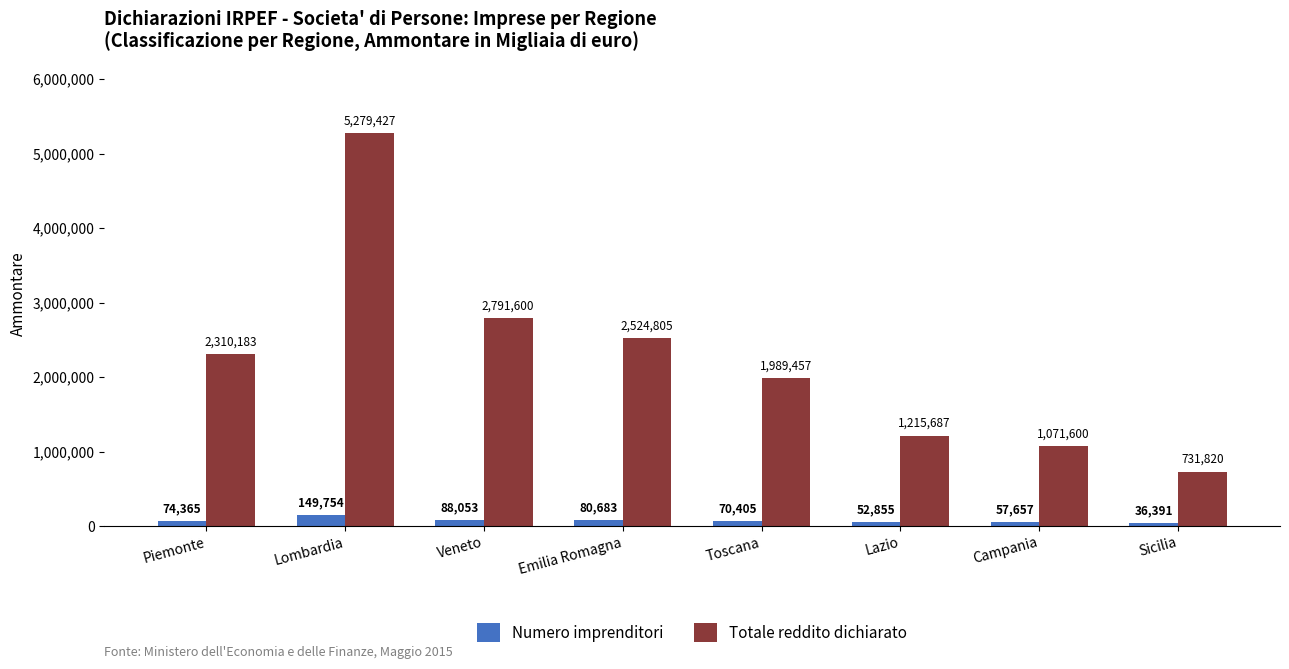

Rank the series at Campania from highest to lowest value.

Totale reddito dichiarato, Numero imprenditori